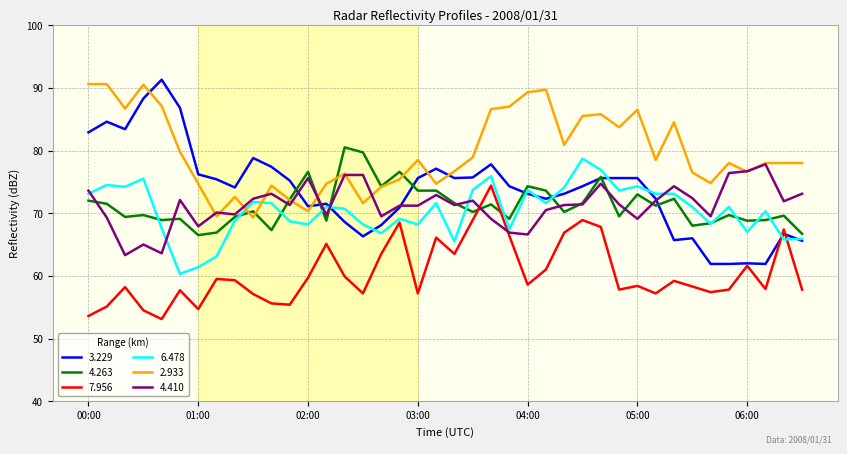

True or false: 4.263 and 7.956 intersect in this chart.

True